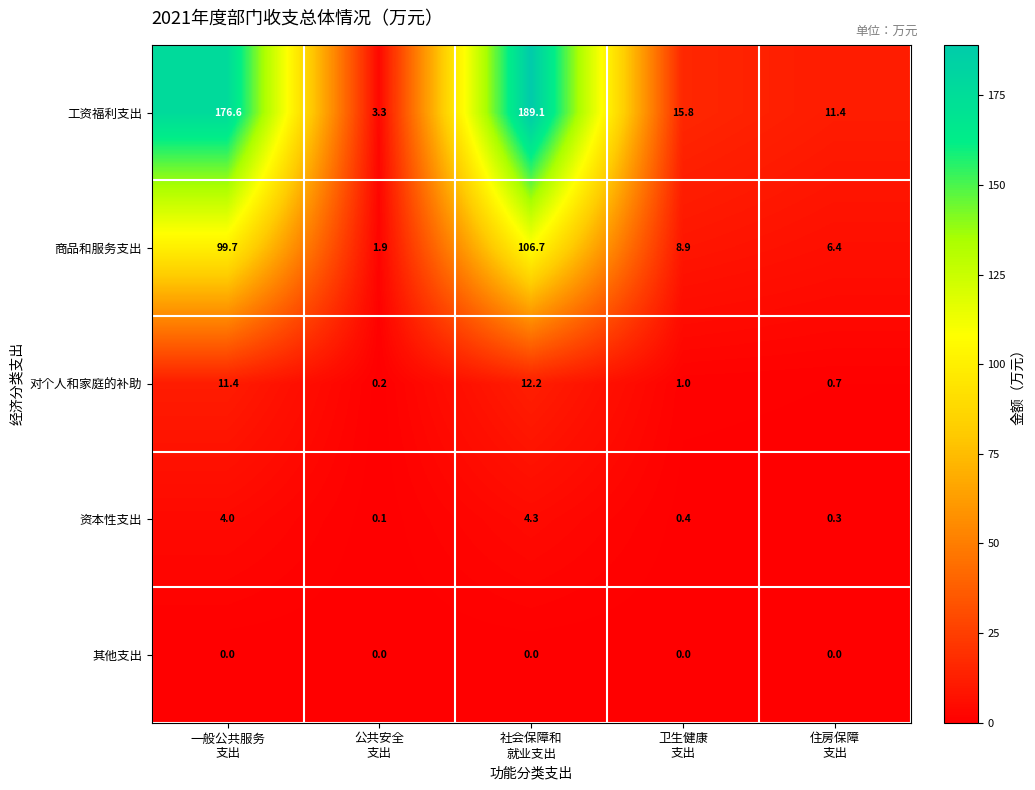

At 公共安全
支出, list the series in order from smallest to largest.

其他支出, 资本性支出, 对个人和家庭的补助, 商品和服务支出, 工资福利支出